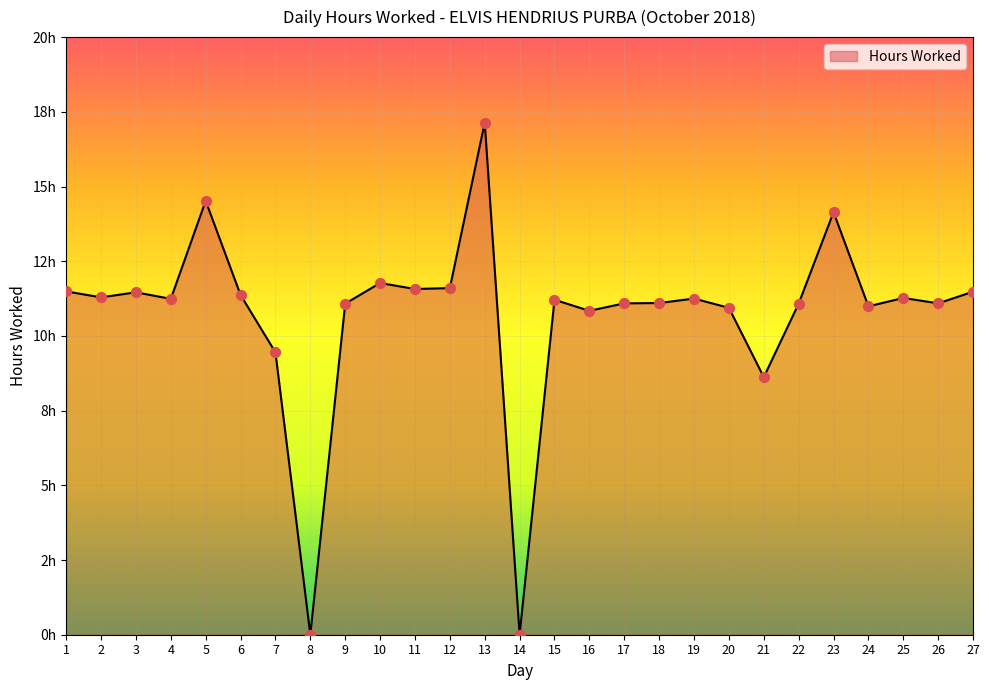

What is the ratio of the value at 18 to the value at 1?

1.0